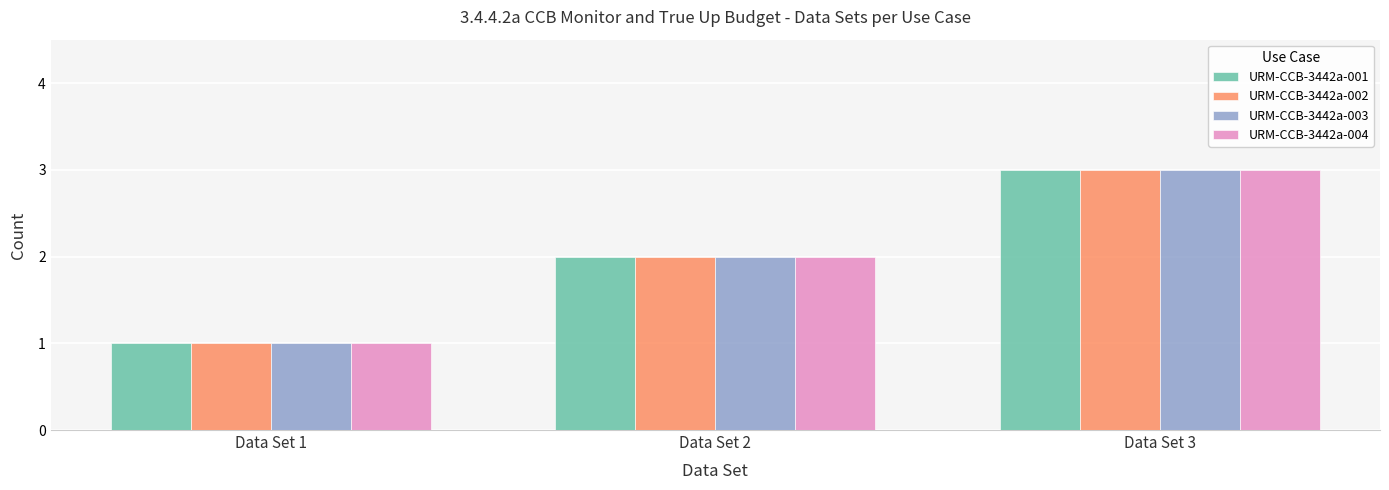

At which category is the sum across all series the highest?

Data Set 3